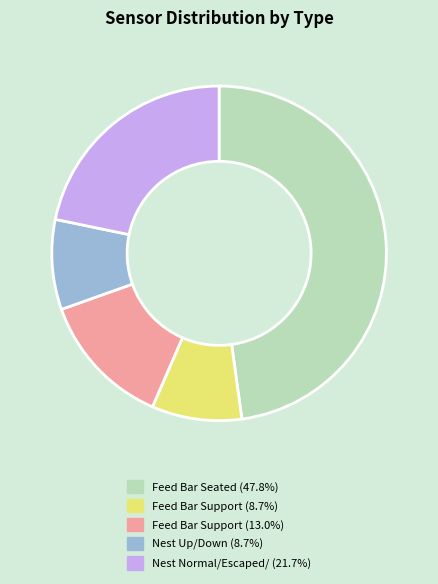

Is the sum of Nest Normal/Escaped/ (21.7%) and Feed Bar Support (13.0%) greater than half?

No